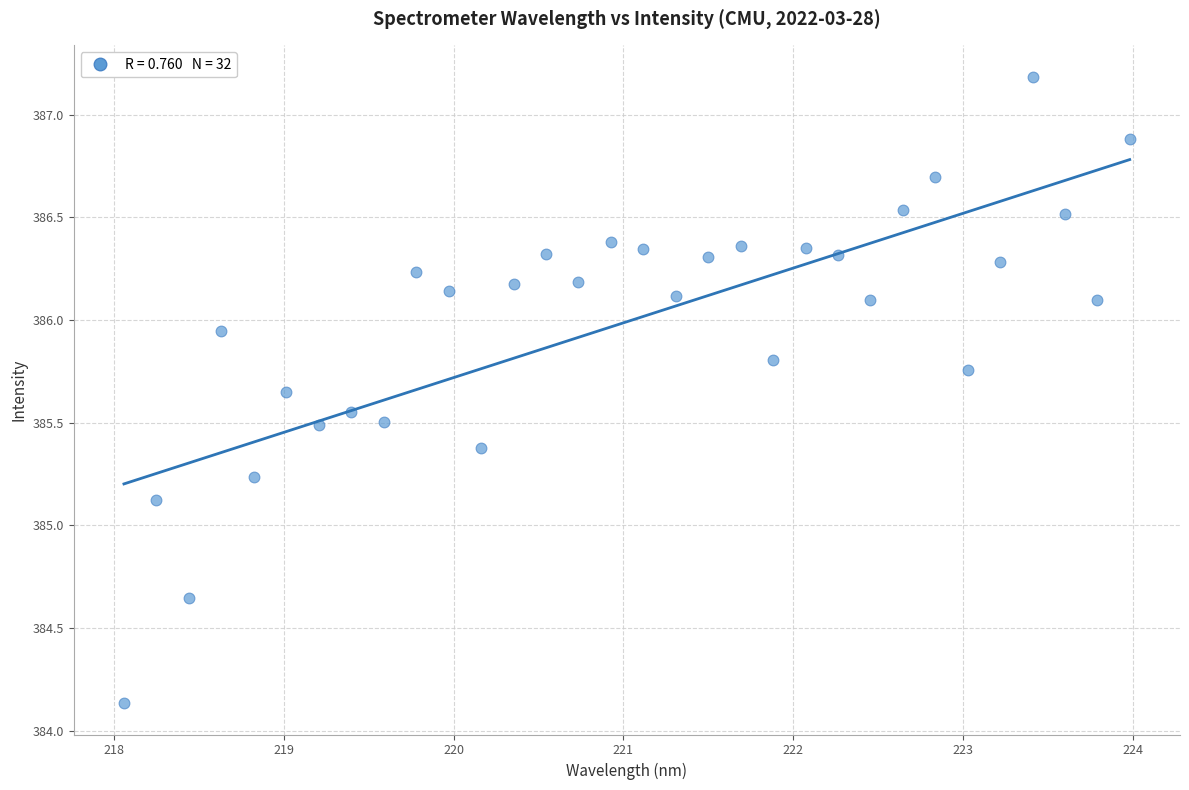

What is the range of Y values (max minus min)?

3.1